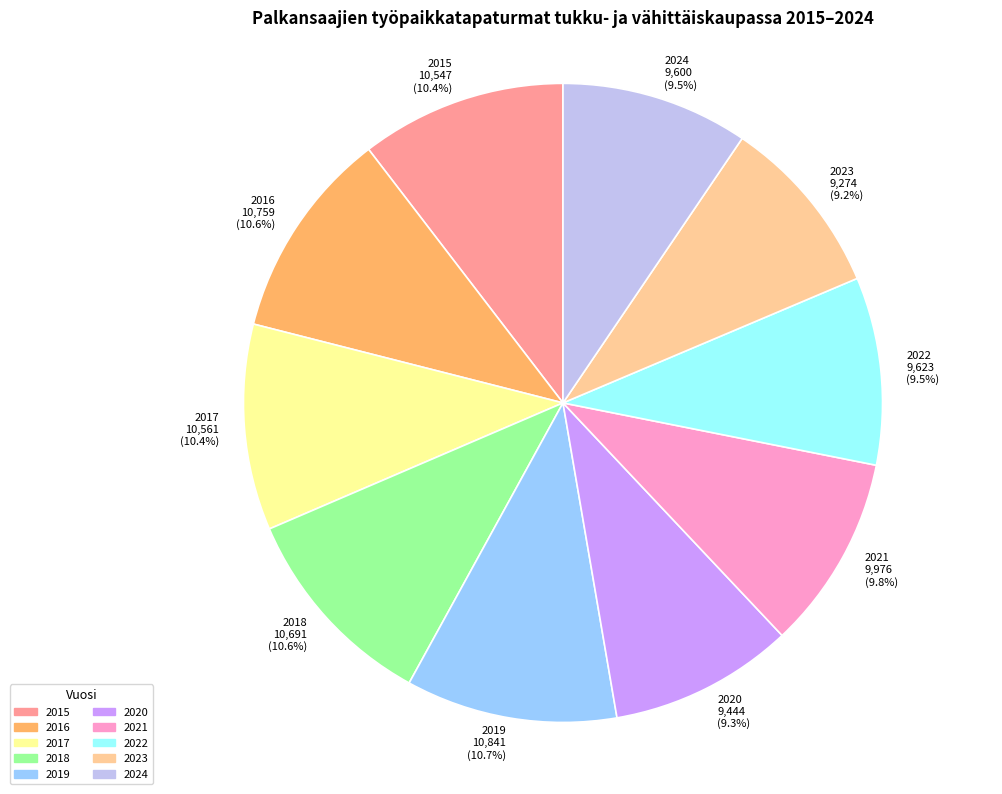

Does 2019 10,841 (10.7%) account for over 50% of the chart?

No